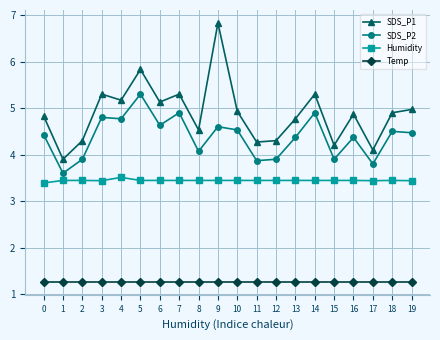

Reading left to right, what are all the values shown in this chart?

SDS_P1: 0=4.8	1=3.9	2=4.3	3=5.3	4=5.2	5=5.8	6=5.1	7=5.3	8=4.5	9=6.8	10=4.9	11=4.3	12=4.3	13=4.8	14=5.3	15=4.2	16=4.9	17=4.1	18=4.9	19=5.0
SDS_P2: 0=4.4	1=3.6	2=3.9	3=4.8	4=4.8	5=5.3	6=4.6	7=4.9	8=4.1	9=4.6	10=4.5	11=3.9	12=3.9	13=4.4	14=4.9	15=3.9	16=4.4	17=3.8	18=4.5	19=4.5
Humidity: 0=3.4	1=3.4	2=3.4	3=3.4	4=3.5	5=3.4	6=3.4	7=3.4	8=3.4	9=3.4	10=3.4	11=3.4	12=3.4	13=3.4	14=3.4	15=3.4	16=3.4	17=3.4	18=3.4	19=3.4
Temp: 0=1.3	1=1.3	2=1.3	3=1.3	4=1.3	5=1.3	6=1.3	7=1.3	8=1.3	9=1.3	10=1.3	11=1.3	12=1.3	13=1.3	14=1.3	15=1.3	16=1.3	17=1.3	18=1.3	19=1.3